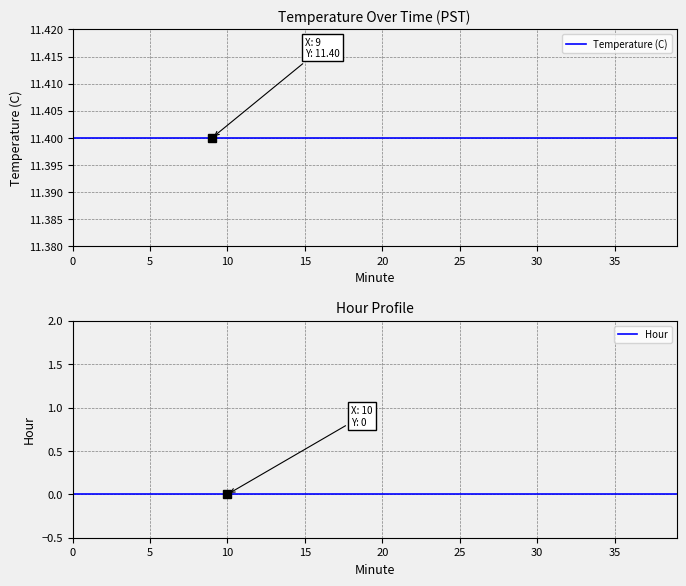

The value of Hour at 16 is 0.0. True or false?

True